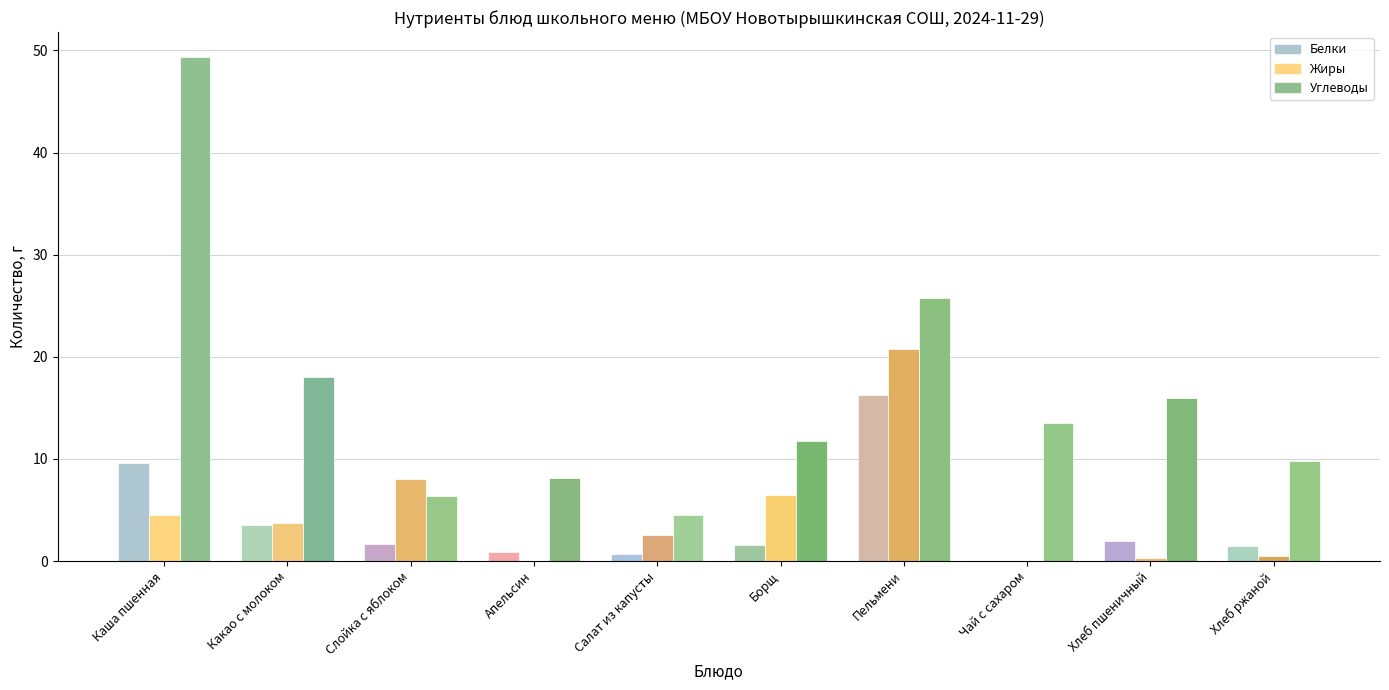

How many categories are shown in the chart?

10